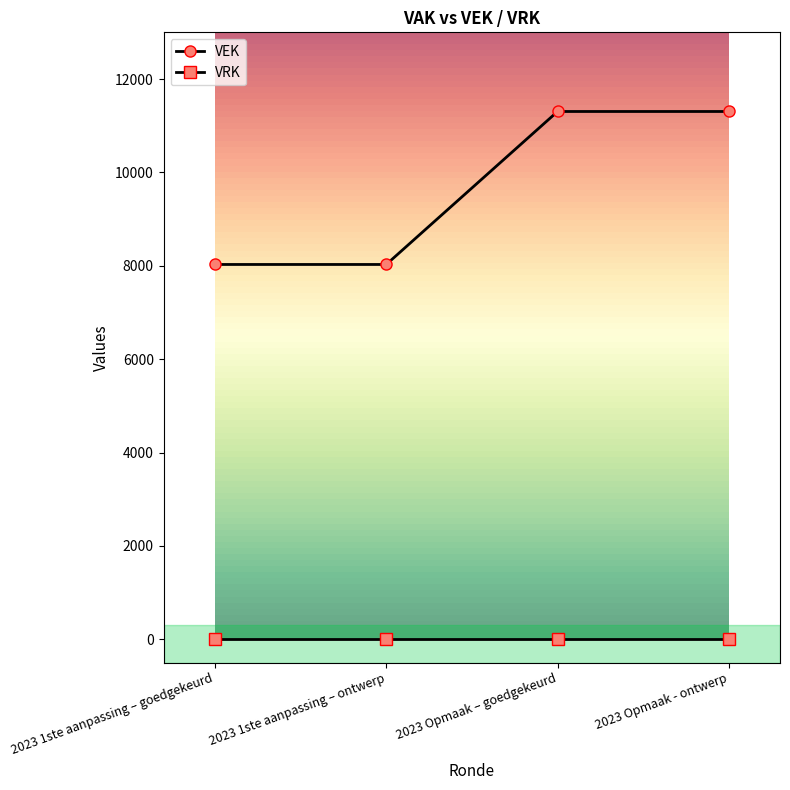

How many lines are shown in the chart?

2